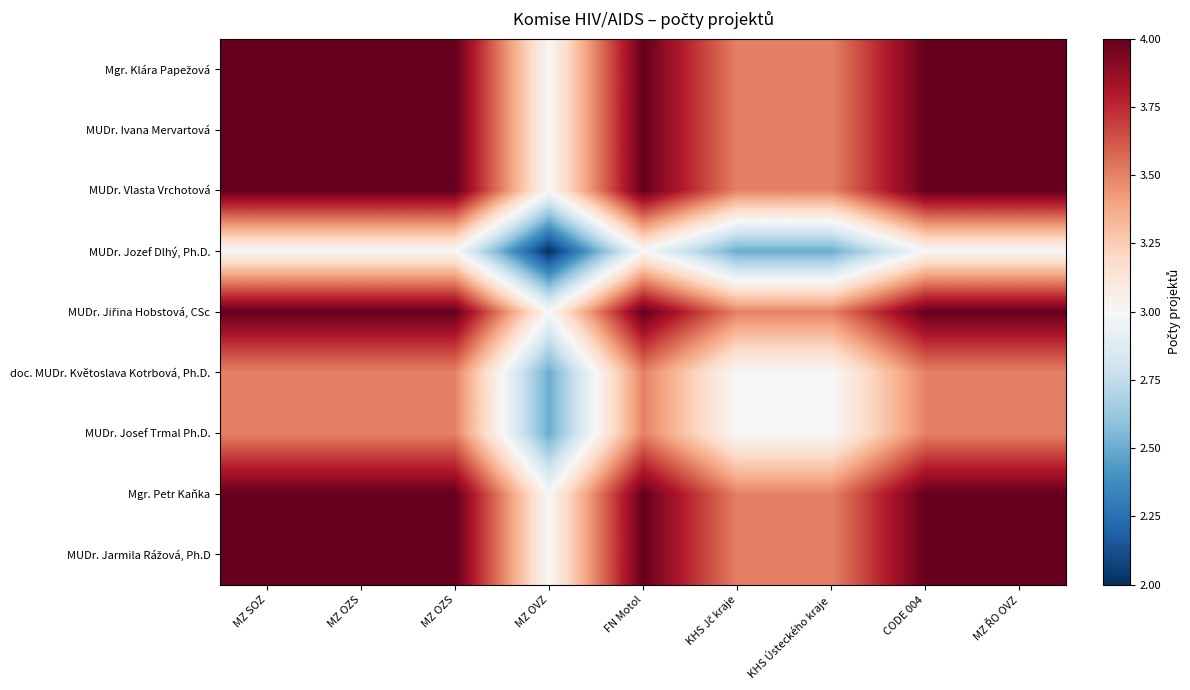

At how many categories does at least one series exceed 2?

9